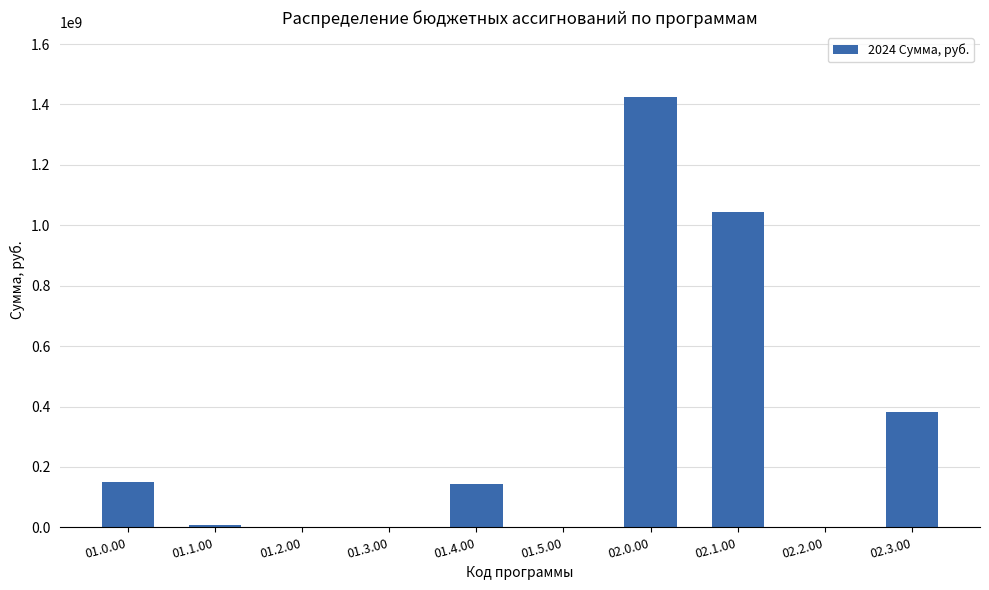

What is the sum of all values?

3151839230